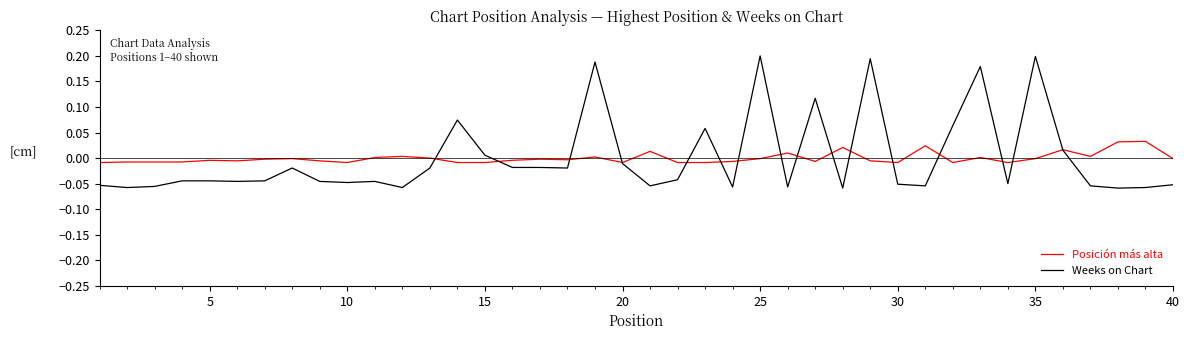

Rank the series by their maximum value, from lowest to highest.

Posición más alta, Weeks on Chart